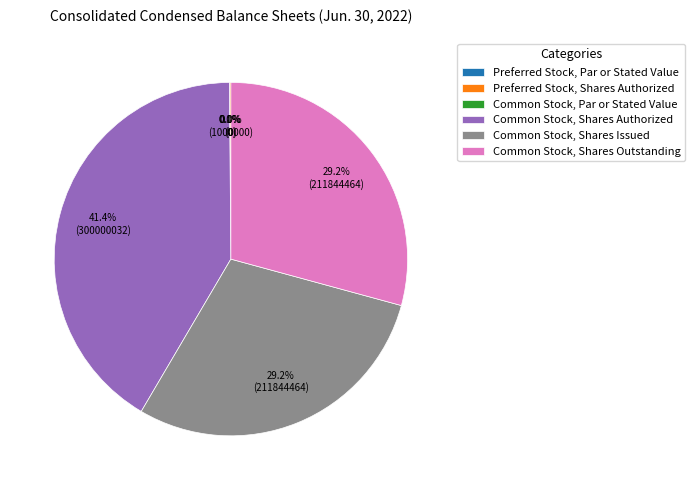

Count the number of slices in the pie.

6